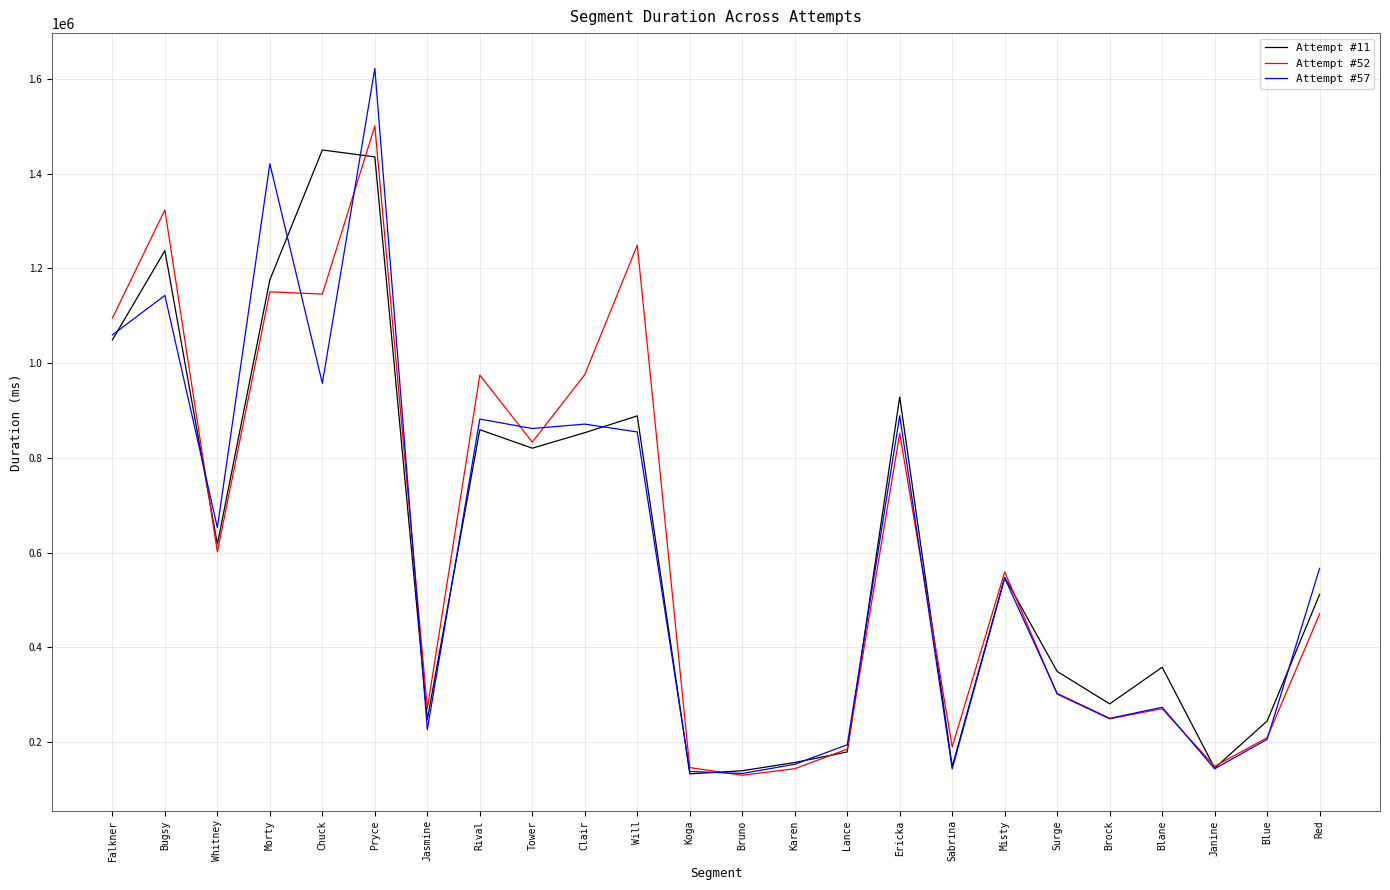

True or false: Attempt #57 and Attempt #11 intersect in this chart.

True